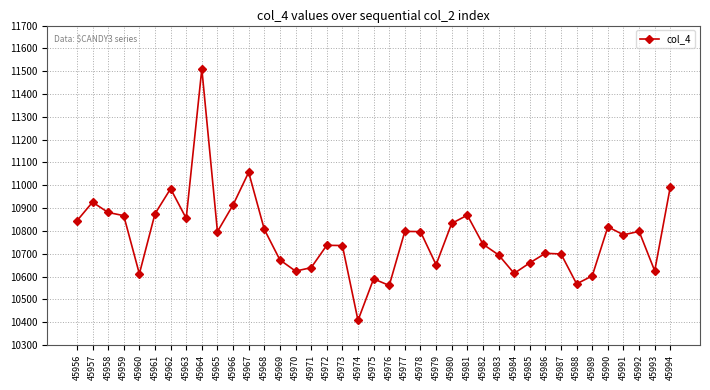

What is the approximate value at 45984, to the nearest 100?

10600